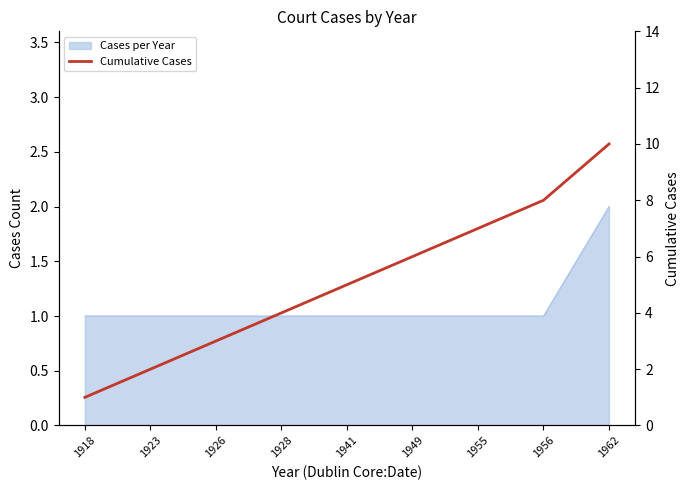

What is the difference between the values at 1926 and 1941?

2